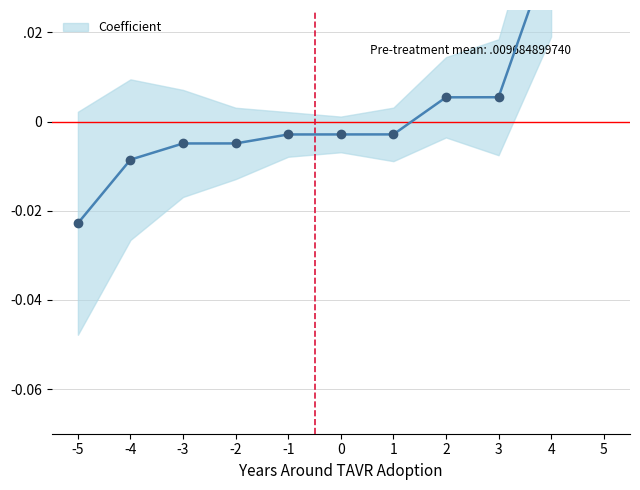

At which label is the value closest to 0?

1